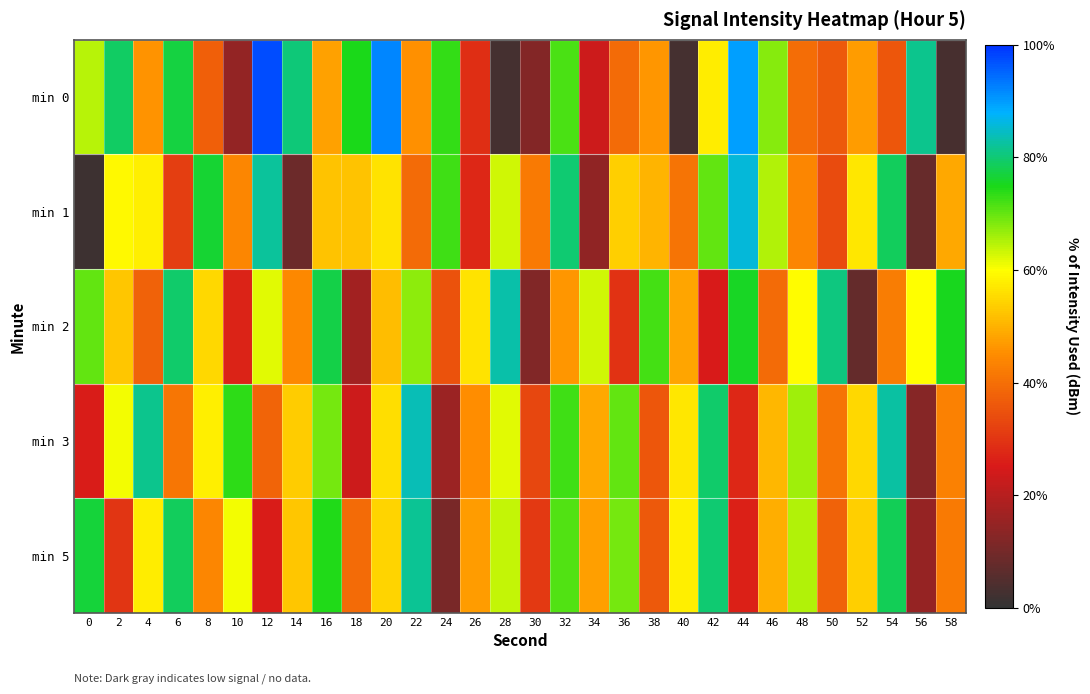

Reading left to right, transcribe all the data shown in this chart.

min 0: 0=-127.1	2=-124.9	4=-130.2	6=-125.1	8=-131.5	10=-135.2	12=-121.9	14=-124.7	16=-129.9	18=-125.5	20=-122.8	22=-130.2	24=-125.8	26=-132.9	28=-137.0	30=-135.5	32=-126.0	34=-133.8	36=-131.2	38=-130.1	40=-137.0	42=-128.3	44=-123.2	46=-126.6	48=-131.2	50=-131.7	52=-130.0	54=-131.8	56=-124.5	58=-137.0
min 1: 0=-137.2	2=-128.0	4=-128.2	6=-132.5	8=-125.3	10=-130.5	12=-124.3	14=-136.1	16=-129.1	18=-129.2	20=-128.5	22=-131.2	24=-125.9	26=-133.1	28=-127.4	30=-130.8	32=-124.7	34=-135.2	36=-128.9	38=-129.5	40=-131.0	42=-126.3	44=-123.8	46=-127.1	48=-130.5	50=-132.1	52=-128.4	54=-124.9	56=-136.2	58=-129.7
min 2: 0=-126.3	2=-129.1	4=-131.5	6=-124.8	8=-128.7	10=-133.2	12=-127.6	14=-130.4	16=-125.1	18=-134.8	20=-129.3	22=-126.7	24=-131.9	26=-128.5	28=-124.2	30=-135.6	32=-130.1	34=-127.4	36=-132.8	38=-126.0	40=-129.8	42=-133.5	44=-125.4	46=-131.2	48=-128.0	50=-124.6	52=-136.3	54=-130.7	56=-127.9	58=-125.5
min 3: 0=-133.4	2=-127.8	4=-124.5	6=-130.9	8=-128.2	10=-125.7	12=-131.4	14=-129.0	16=-126.5	18=-133.8	20=-128.6	22=-124.1	24=-135.0	26=-130.3	28=-127.6	30=-132.2	32=-125.9	34=-129.7	36=-126.3	38=-131.8	40=-128.4	42=-124.8	44=-133.1	46=-129.4	48=-126.9	50=-131.0	52=-128.7	54=-124.3	56=-135.5	58=-130.6
min 5: 0=-125.2	2=-132.7	4=-128.3	6=-124.9	8=-130.5	10=-127.8	12=-133.4	14=-129.1	16=-125.6	18=-131.2	20=-128.8	22=-124.4	24=-135.8	26=-130.0	28=-127.3	30=-132.6	32=-126.1	34=-129.9	36=-126.5	38=-131.7	40=-128.2	42=-124.7	44=-133.3	46=-129.6	48=-127.1	50=-131.5	52=-128.9	54=-125.0	56=-135.1	58=-130.8